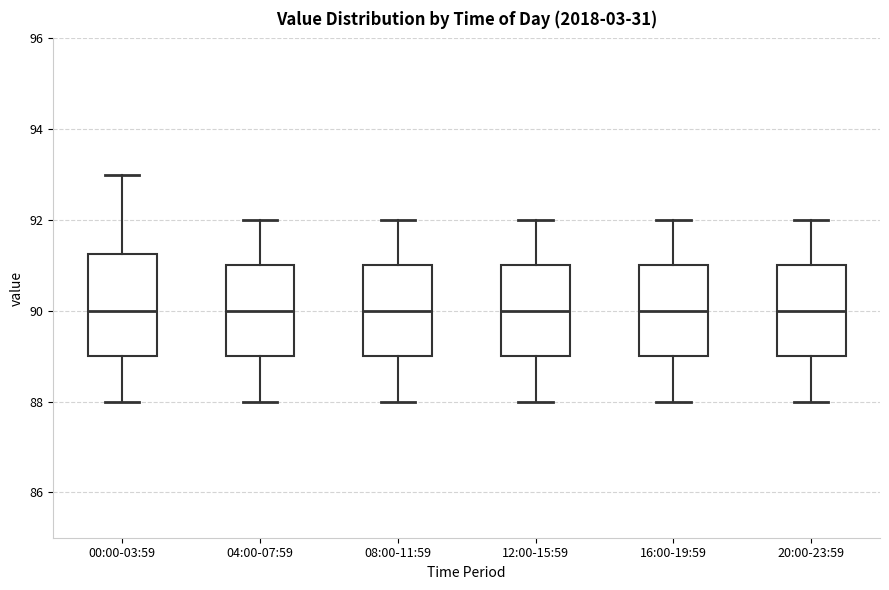

Reading left to right, transcribe this box plot: for each box, give where its median line is, the range the box spans, and where its two whiskers end, as read against the y-axis. The values are not printed on the chart, so give them approximately, as read against the axis.

00:00-03:59: median 90.0, box 89.0 to 91.2, whiskers 88.0 to 93.0
04:00-07:59: median 90.0, box 89.0 to 91.0, whiskers 88.0 to 92.0
08:00-11:59: median 90.0, box 89.0 to 91.0, whiskers 88.0 to 92.0
12:00-15:59: median 90.0, box 89.0 to 91.0, whiskers 88.0 to 92.0
16:00-19:59: median 90.0, box 89.0 to 91.0, whiskers 88.0 to 92.0
20:00-23:59: median 90.0, box 89.0 to 91.0, whiskers 88.0 to 92.0